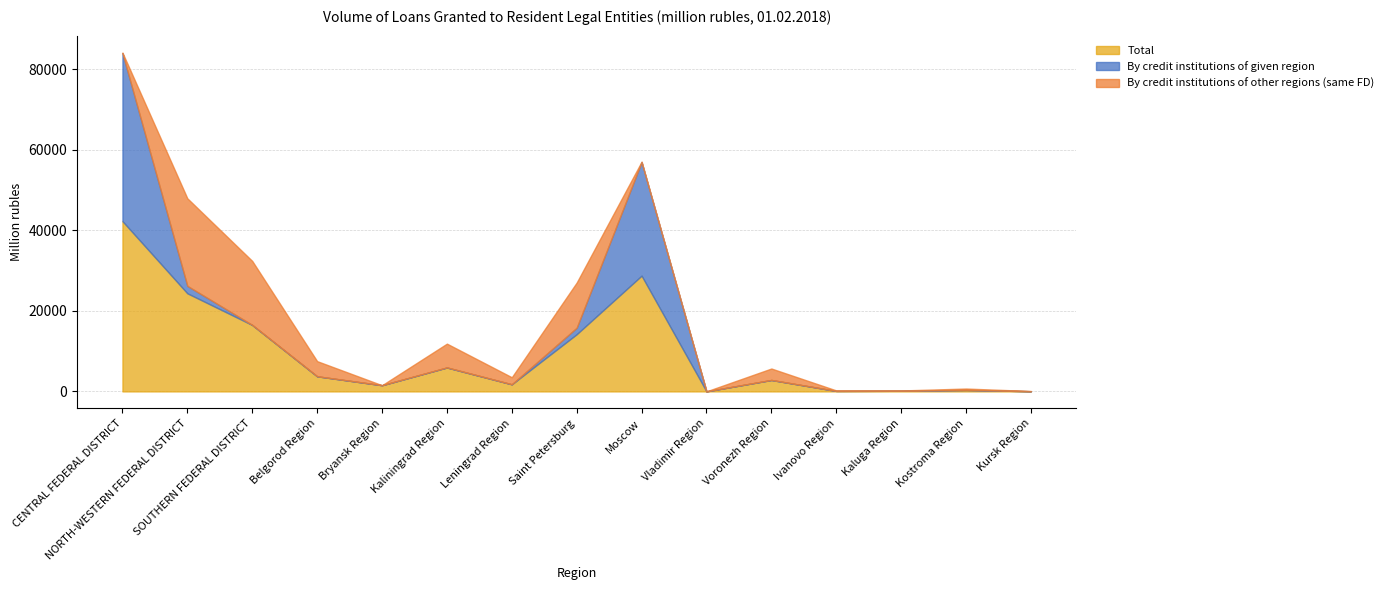

Which series has the largest total across all categories?

Total